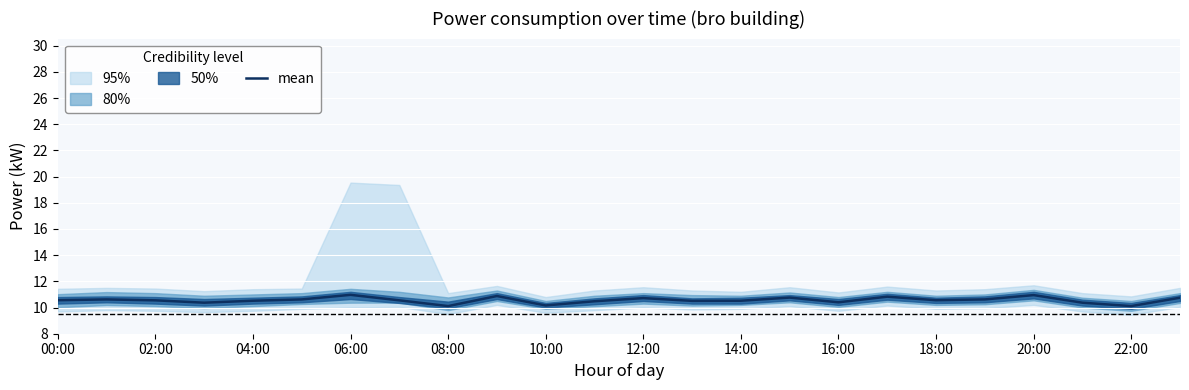

The mean series shows 3.7 at 14:00. True or false?

False